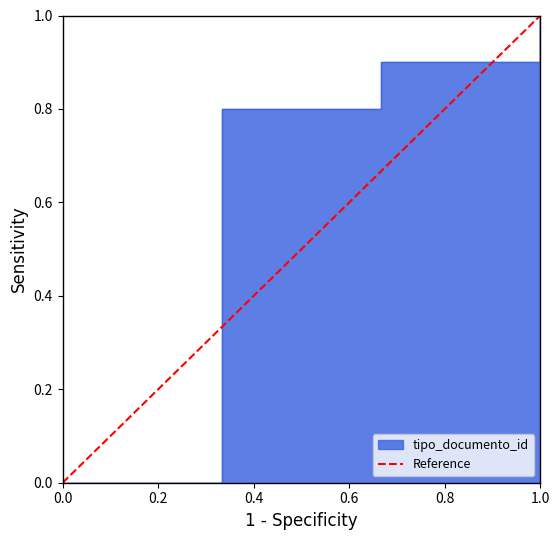

What is the maximum value shown in the chart?

1